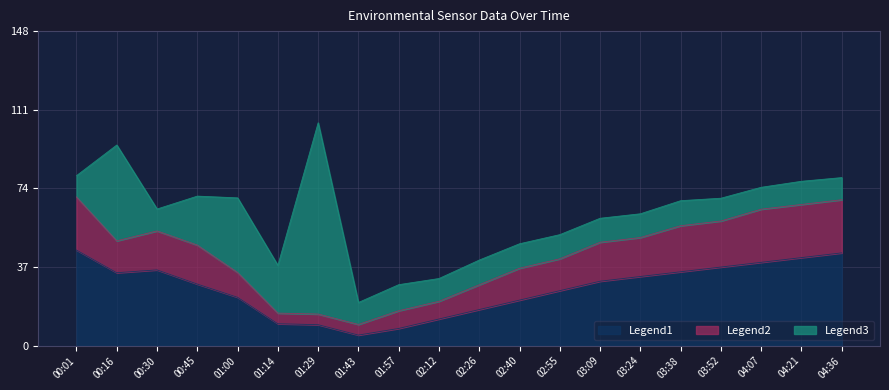

The Legend1 series shows 22.8 at 01:00. True or false?

True